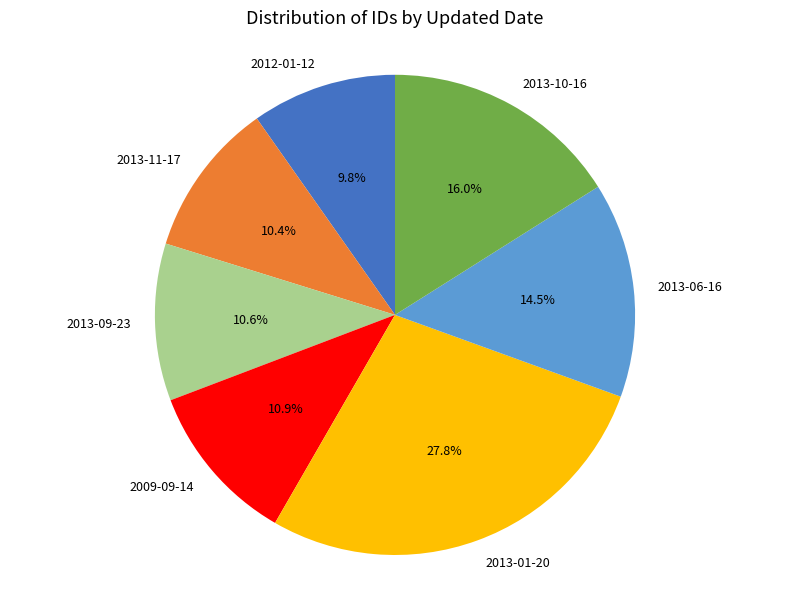

What percentage is the 2013-10-16 slice, to the nearest percent?

16%